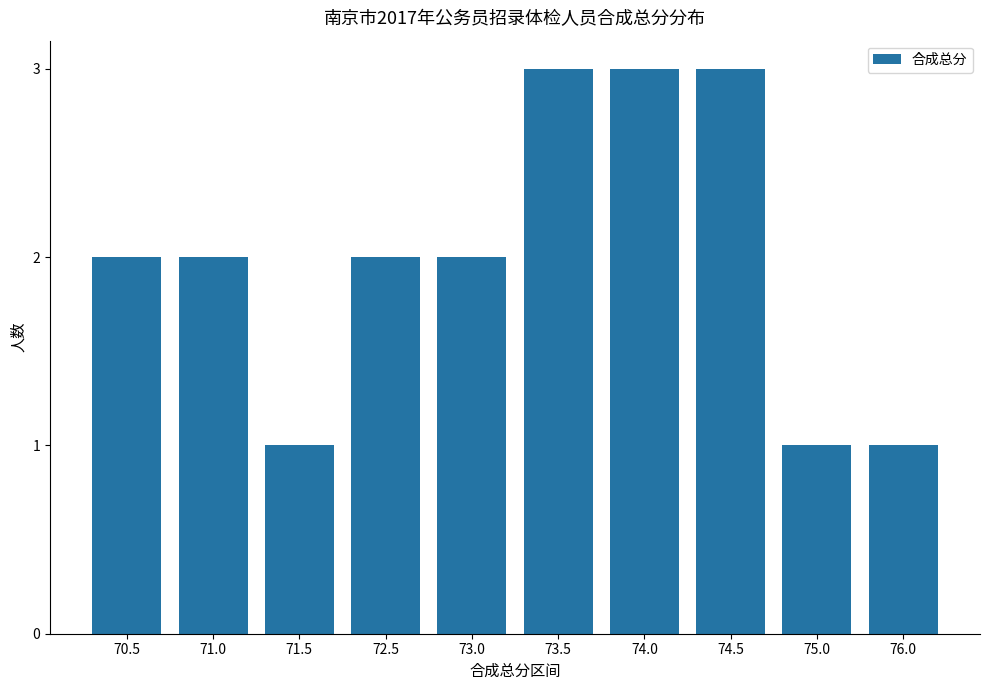

What is the sum of all values?

20